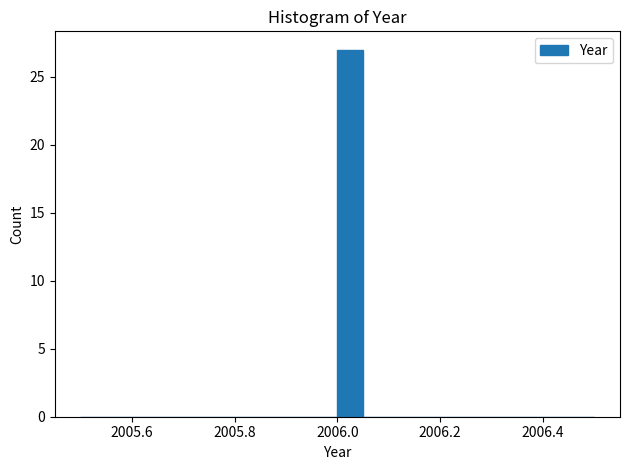

Around what value on the x-axis is the tallest bar? Give the approximate position of its centre, as read against the axis.

2006.02